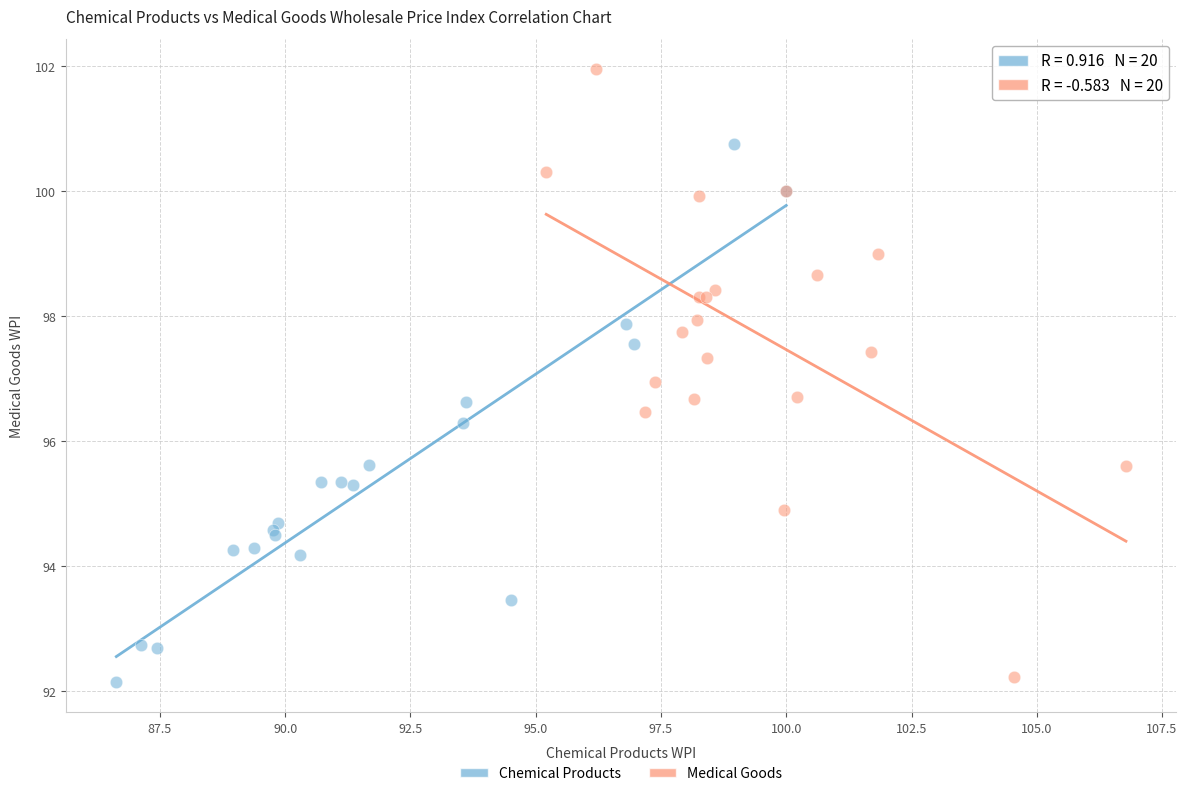

Which series has the largest Y range (max minus min)?

Medical Goods